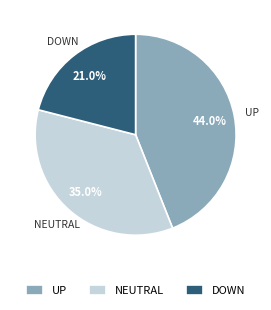

Which has a higher value, NEUTRAL or UP?

UP